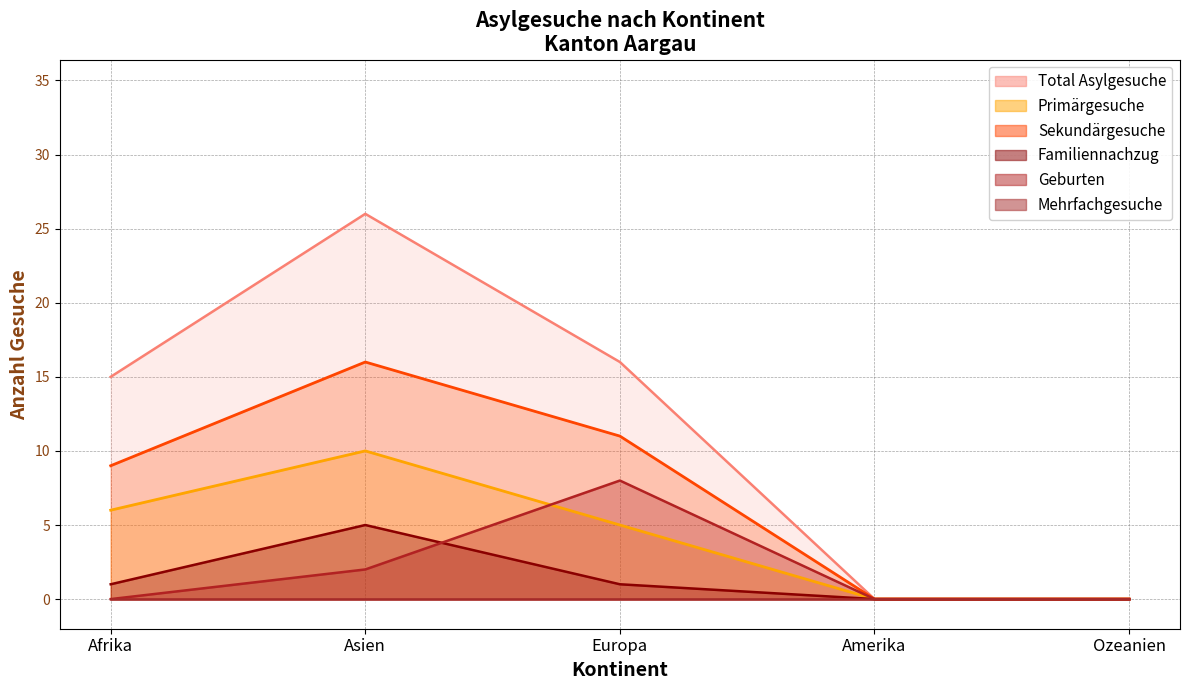

At which category does Geburten reach its first local peak?

Europa